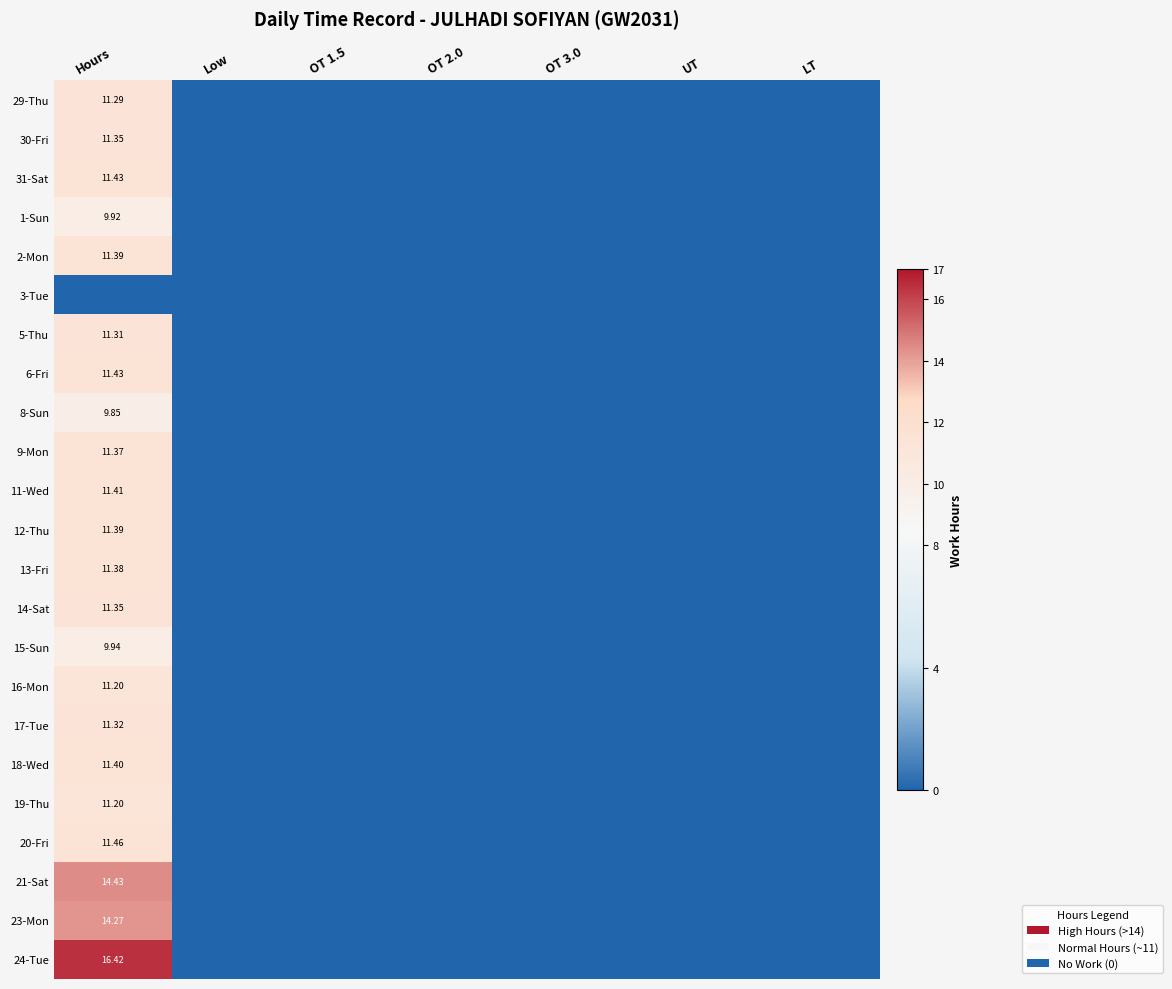

Which series has the largest total across all categories?

24-Tue